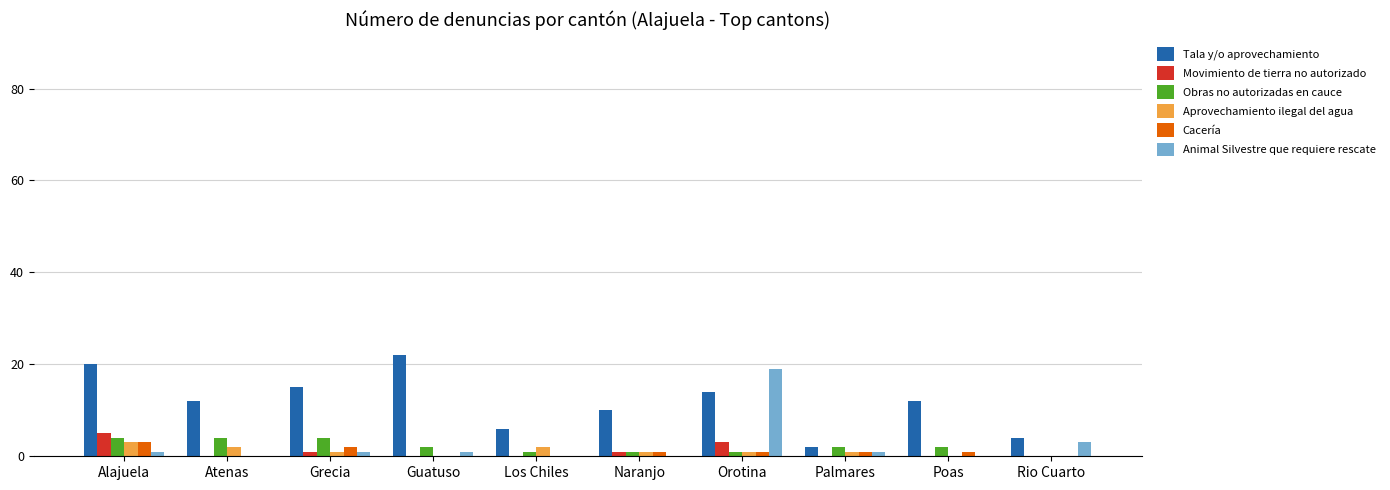

What is the greatest value displayed?

22